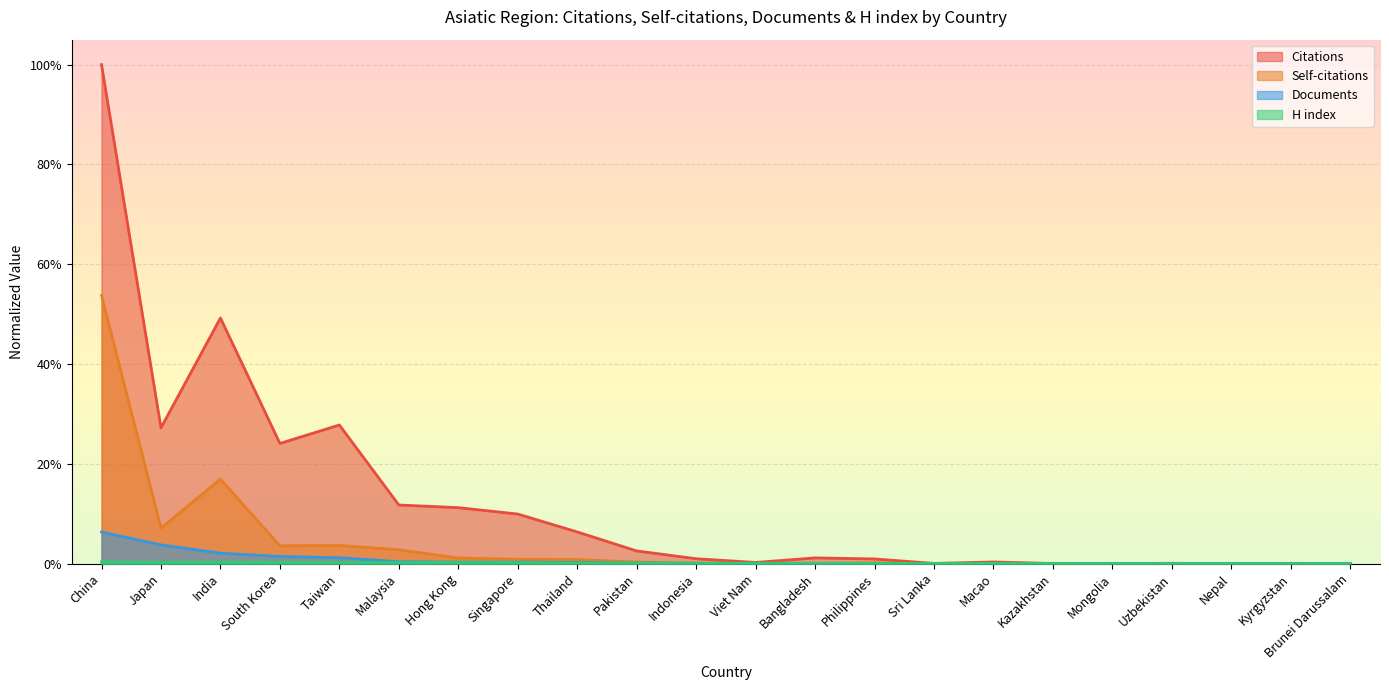

Rank the series at Kyrgyzstan from lowest to highest value.

Self-citations, Documents, H index, Citations